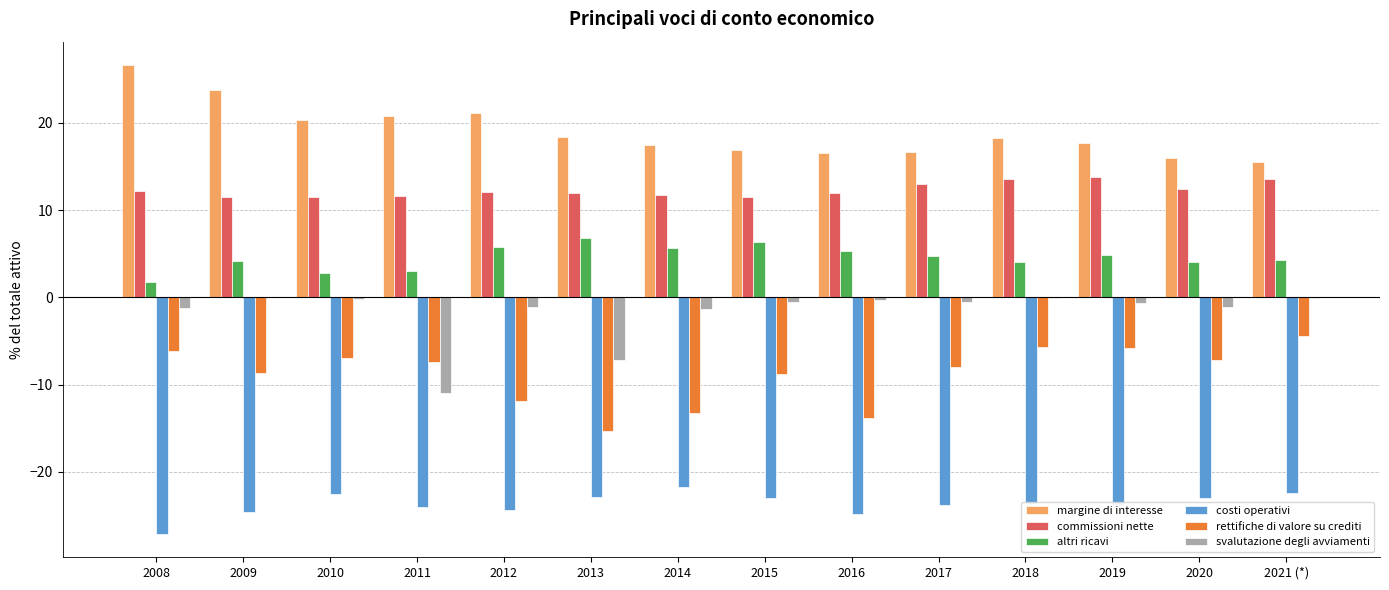

How many groups of bars are there?

14